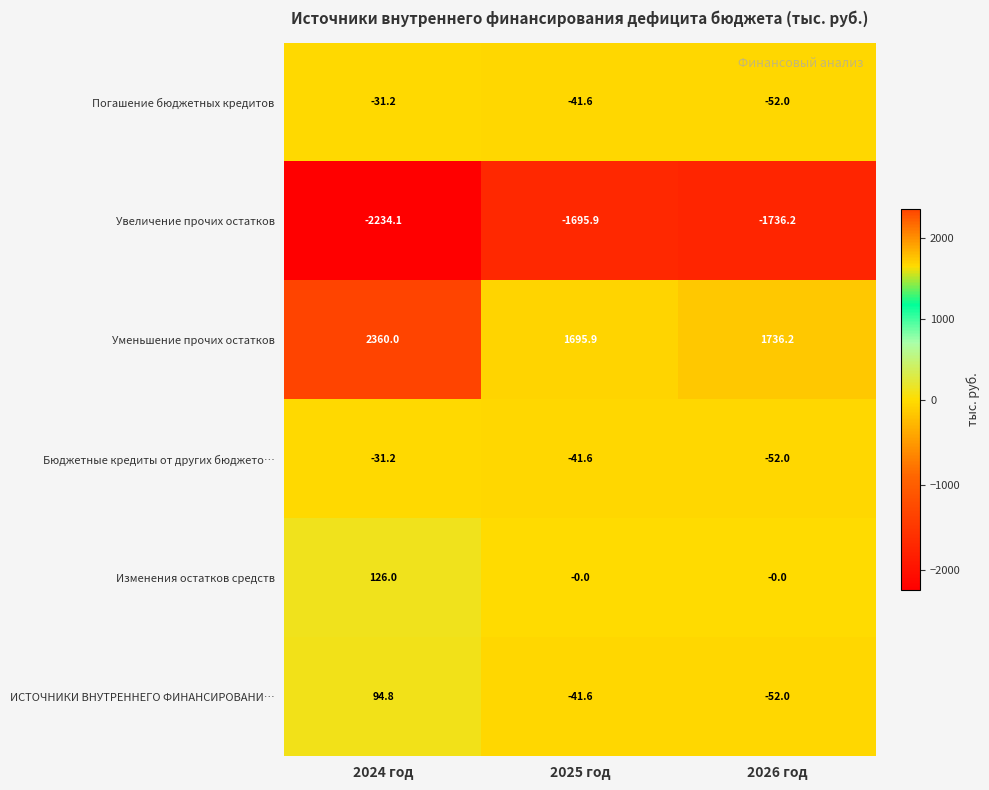

What is the difference between the highest and lowest values at 2025 год?

3391.8